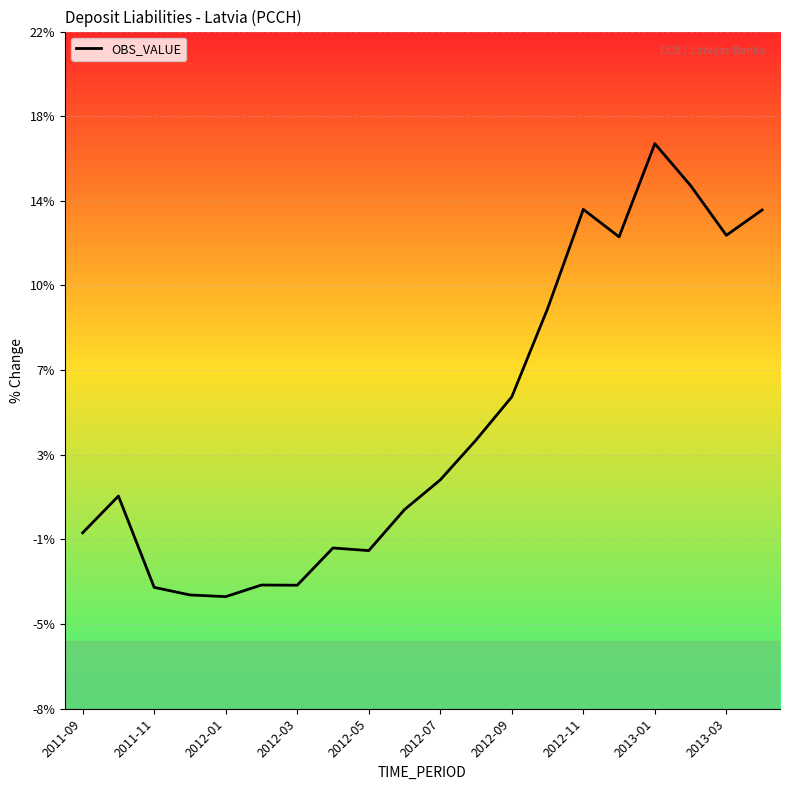

How many interior local valleys (lower than both neighbors) does the data have?

5